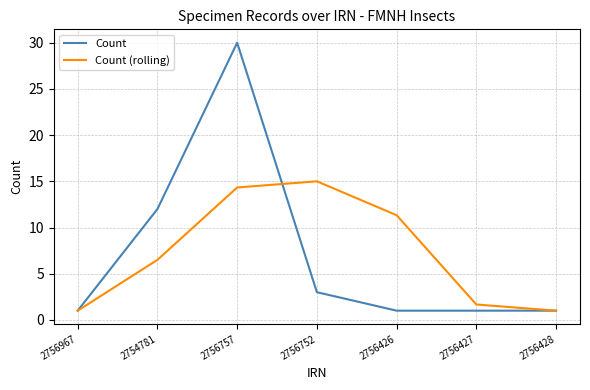

What is the lowest value of the Count series?

1.0